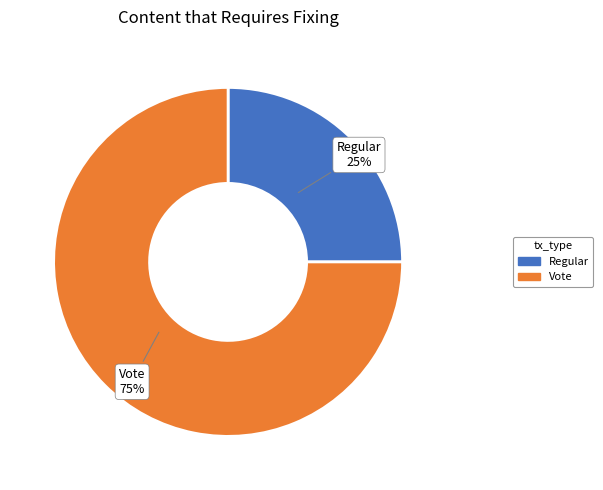

Is it true that Regular is 25% of the pie?

True